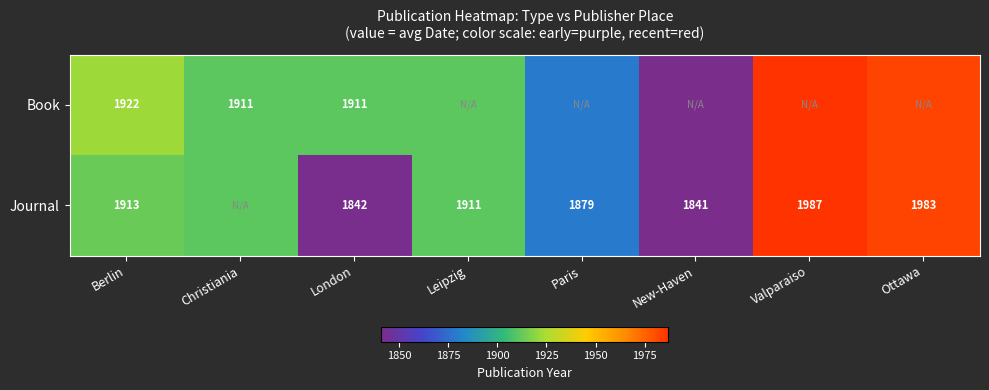

The value of Journal at New-Haven is 1841. True or false?

True